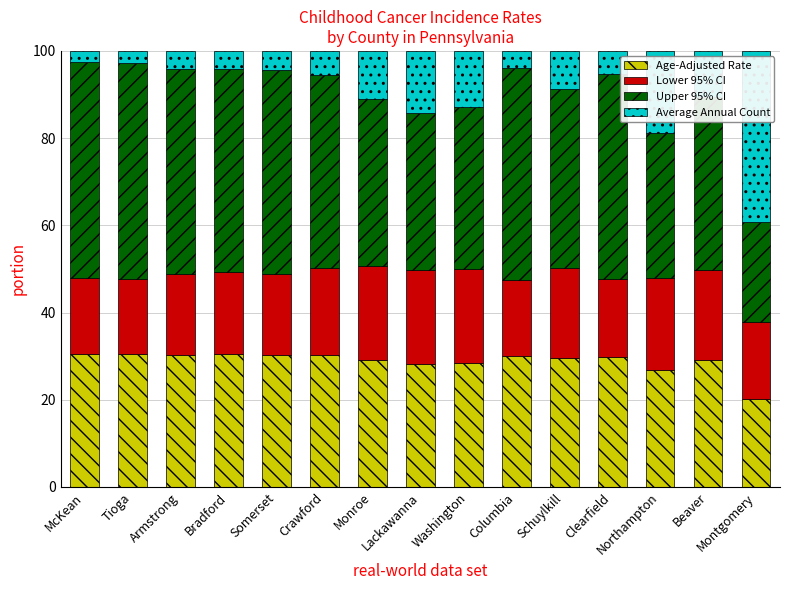

What is the lowest value of the Age-Adjusted Rate series?

20.1